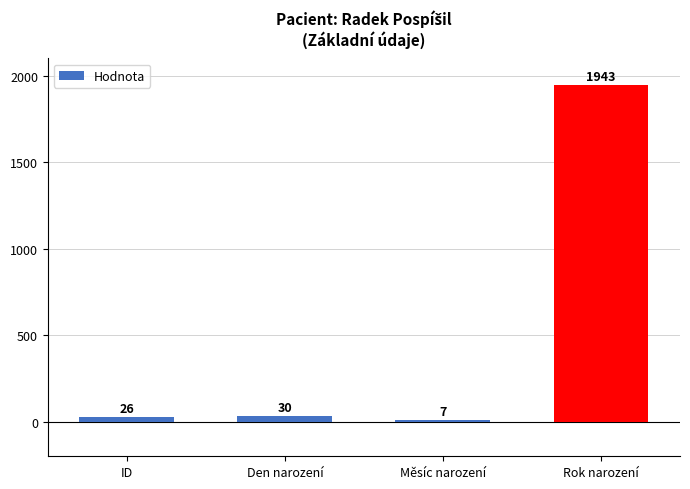

What is the difference between the maximum and minimum values?

1936